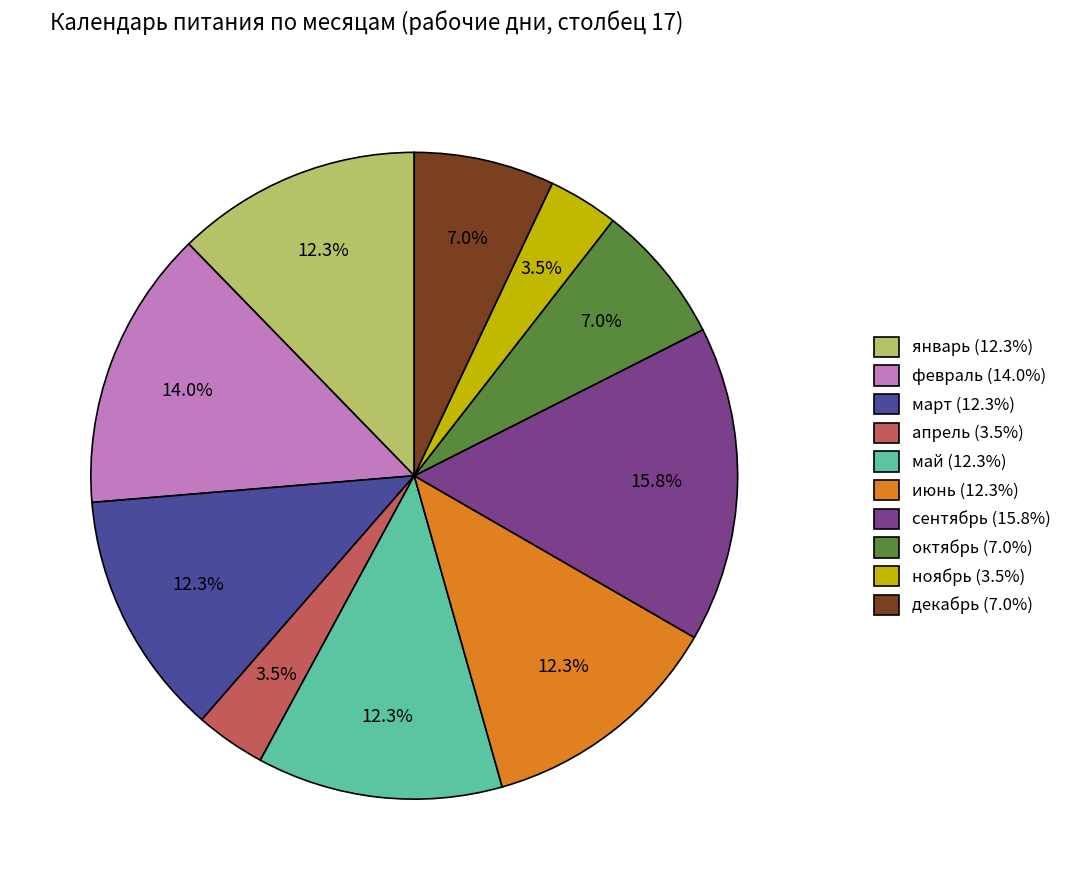

What percentage do октябрь and январь together represent?

19.3%